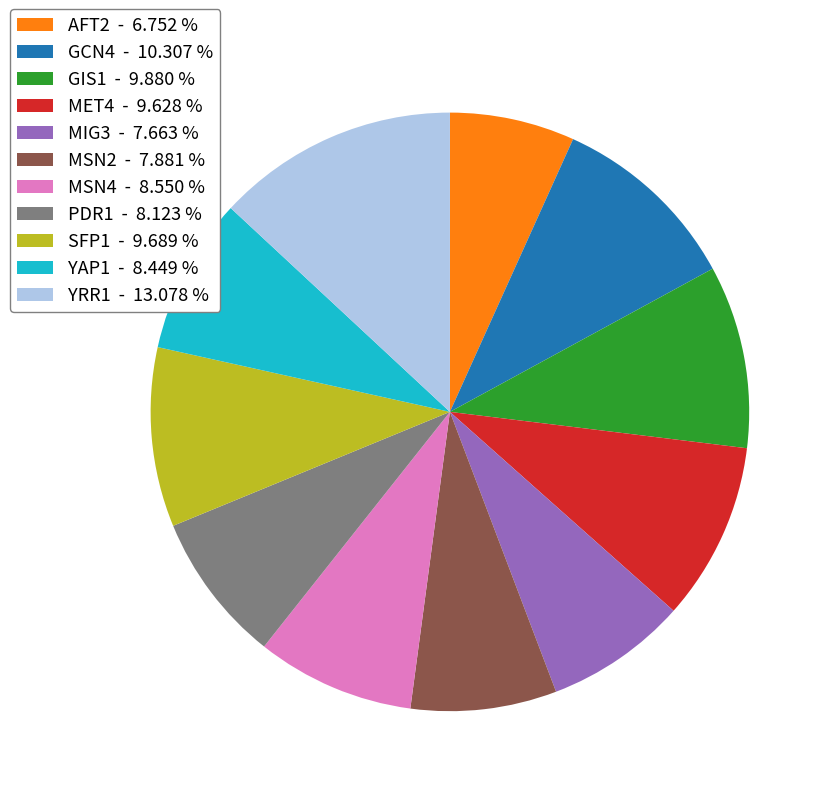

Count the number of slices in the pie.

11